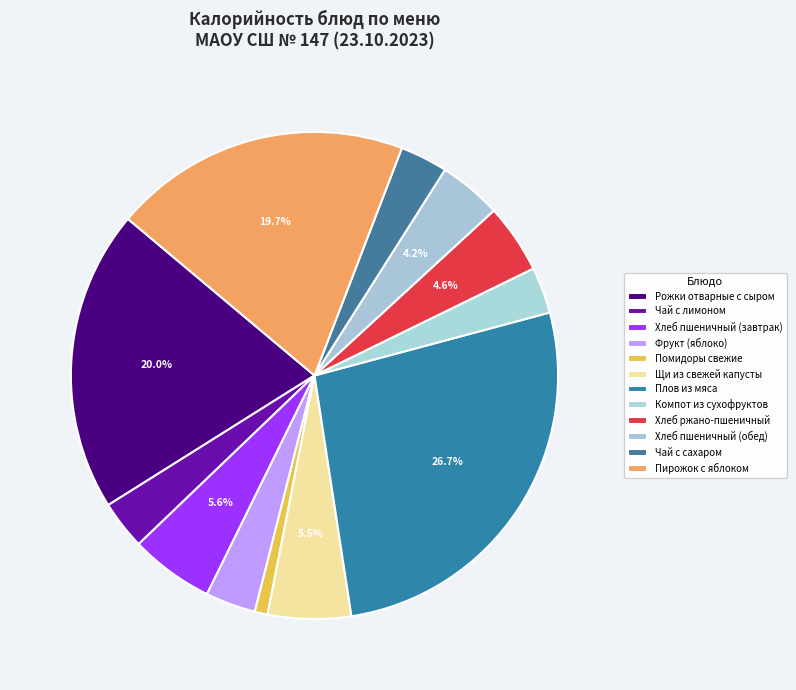

To the nearest percent, what percentage of the pie is Компот из сухофруктов?

3%